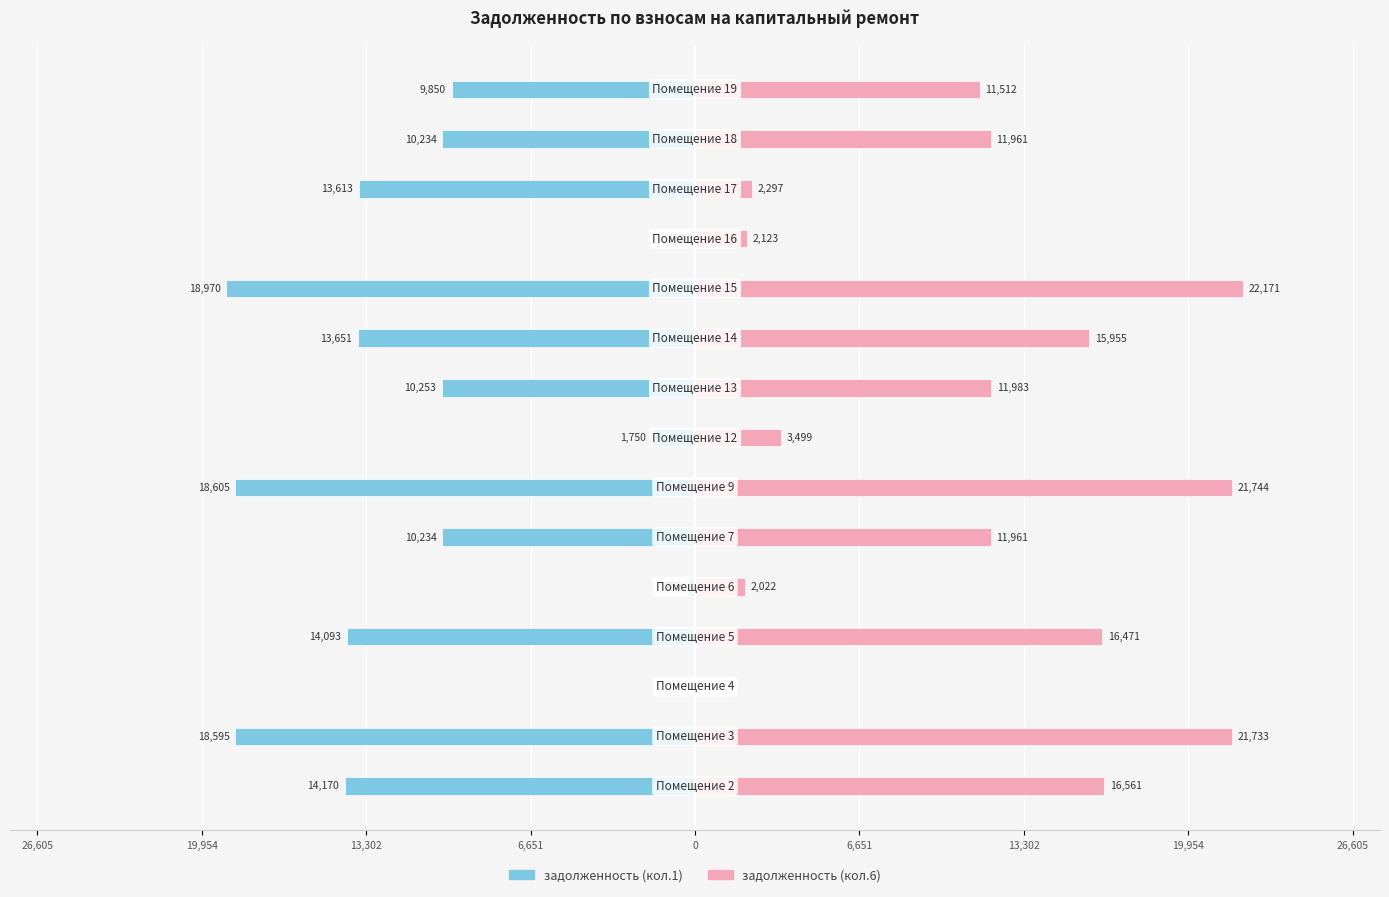

What is the greatest value displayed?

22170.7